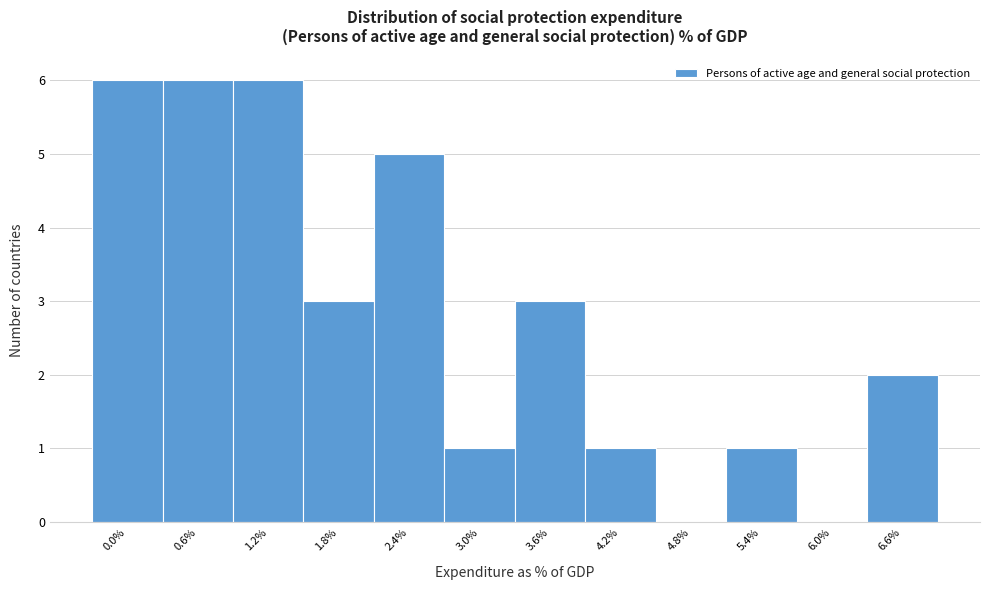

Reading left to right, transcribe all the data shown in this chart.

0.0%=6	0.6%=6	1.2%=6	1.8%=3	2.4%=5	3.0%=1	3.6%=3	4.2%=1	4.8%=0	5.4%=1	6.0%=0	6.6%=2